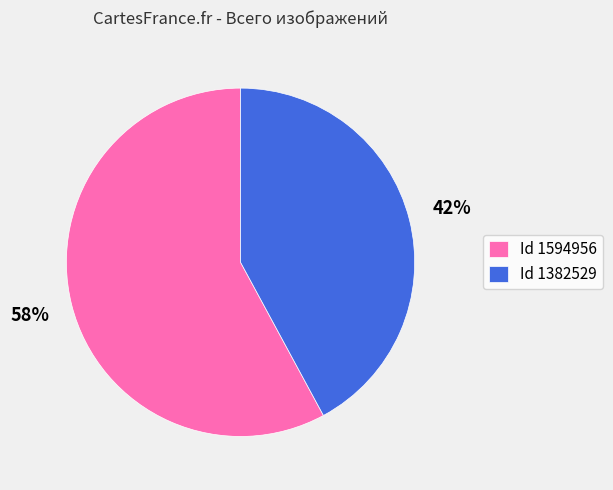

What is the ratio of the value at Id 1382529 to the value at Id 1594956?

0.7